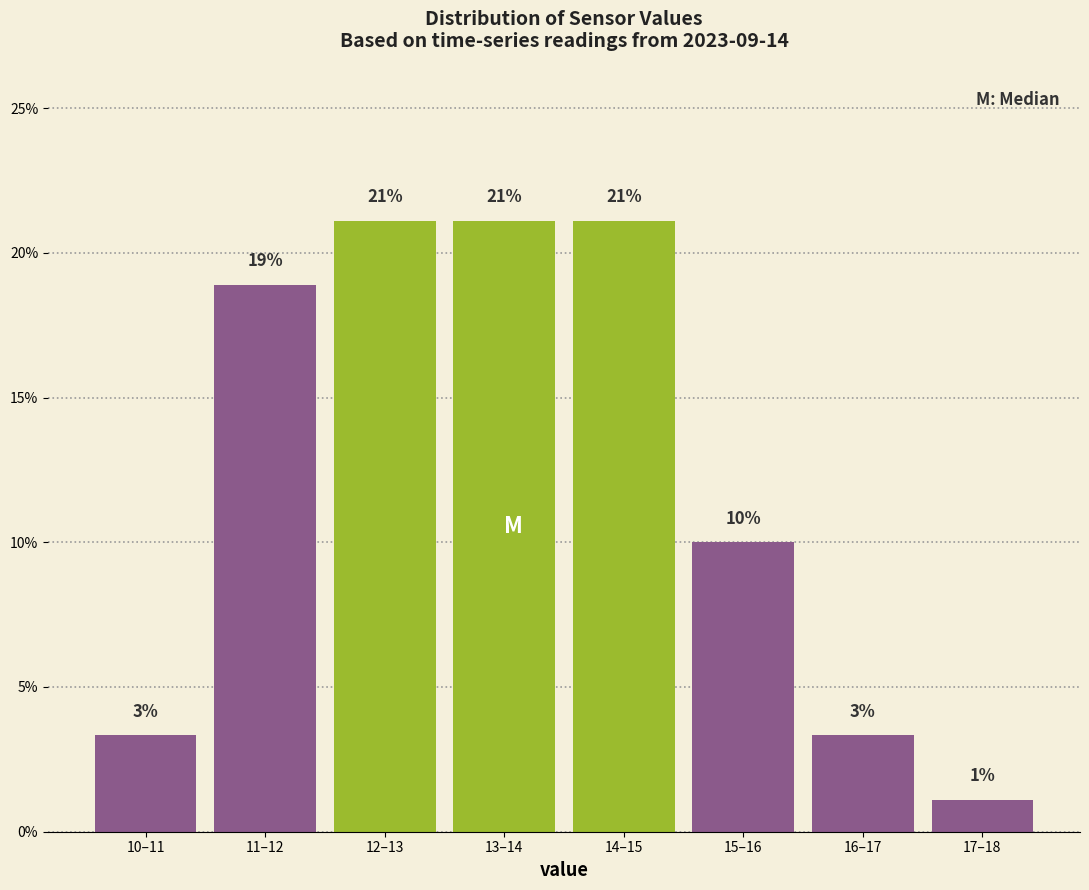

Does the chart contain any negative values?

No